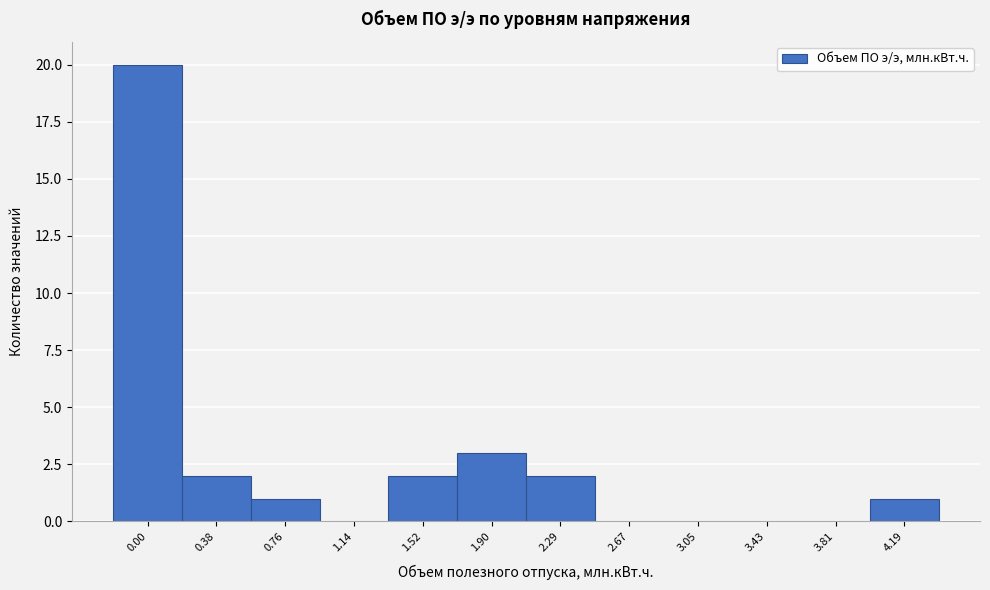

Reading left to right, extract all data points from this chart.

0.00=20	0.38=2	0.76=1	1.14=0	1.52=2	1.90=3	2.29=2	2.67=0	3.05=0	3.43=0	3.81=0	4.19=1